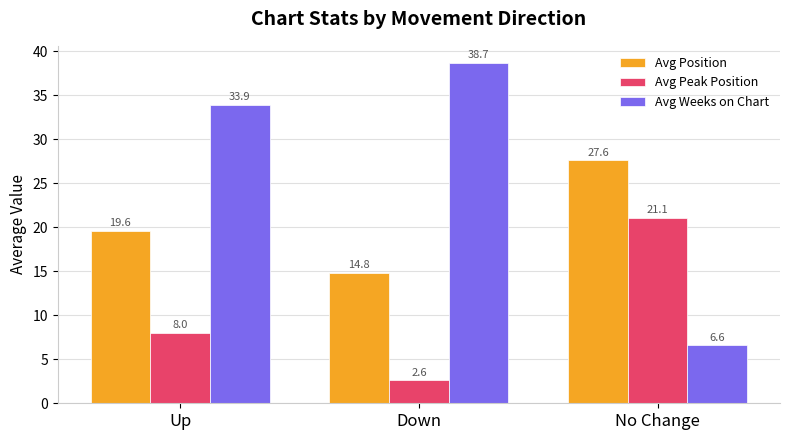

How many bars are there in each group?

3